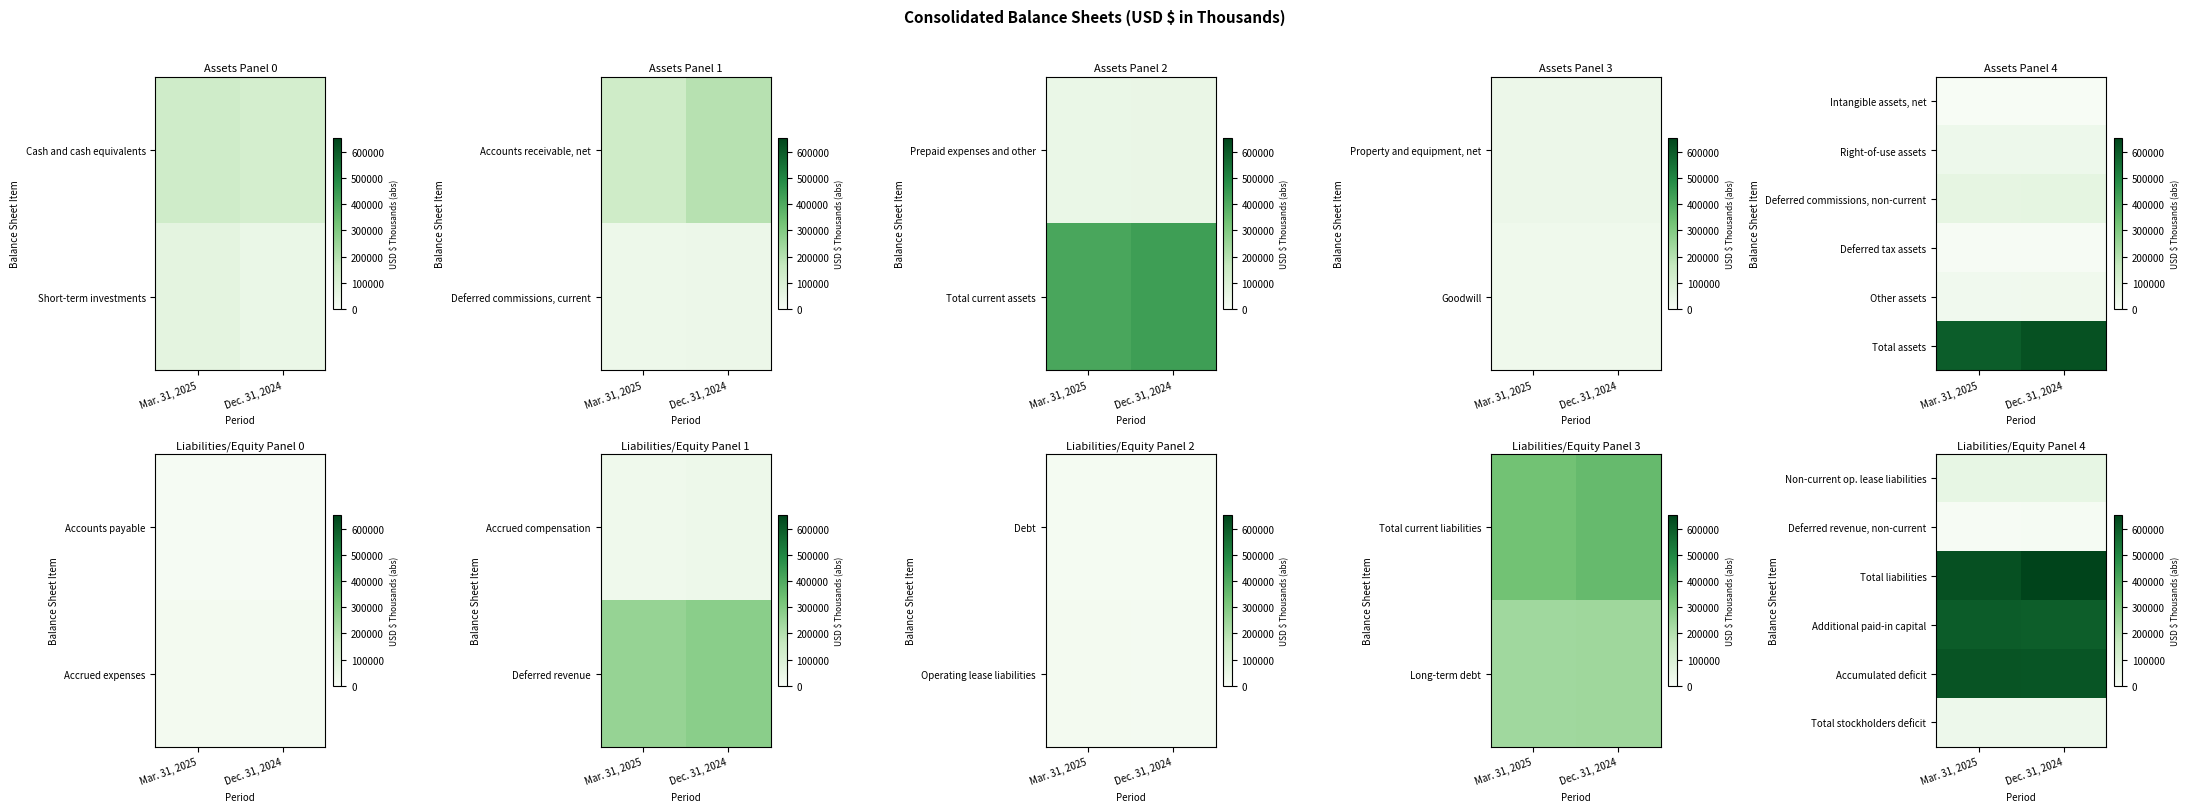

What is the smallest value displayed?

3944